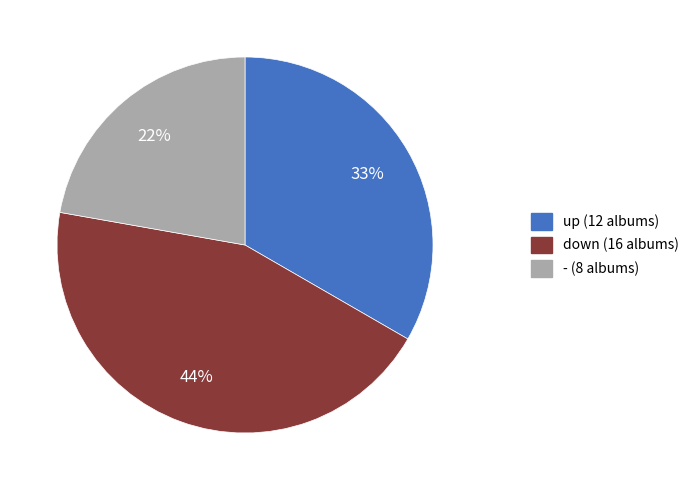

To the nearest percent, what portion does down represent?

44%